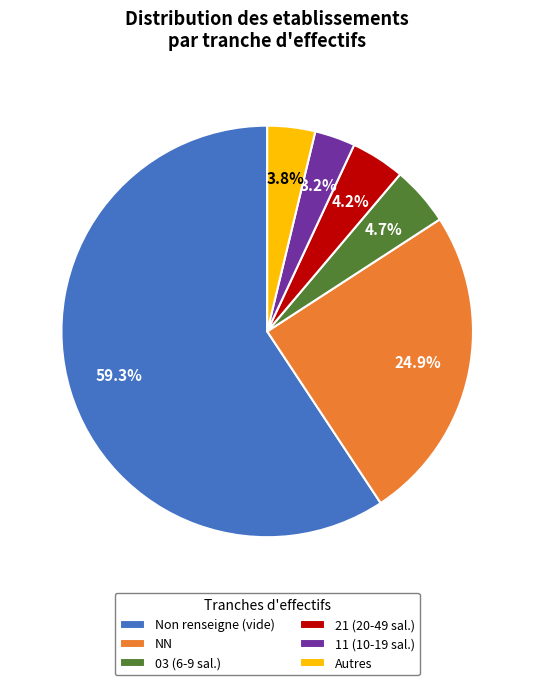

Between 03 (6-9 sal.) and Autres, which is larger?

03 (6-9 sal.)